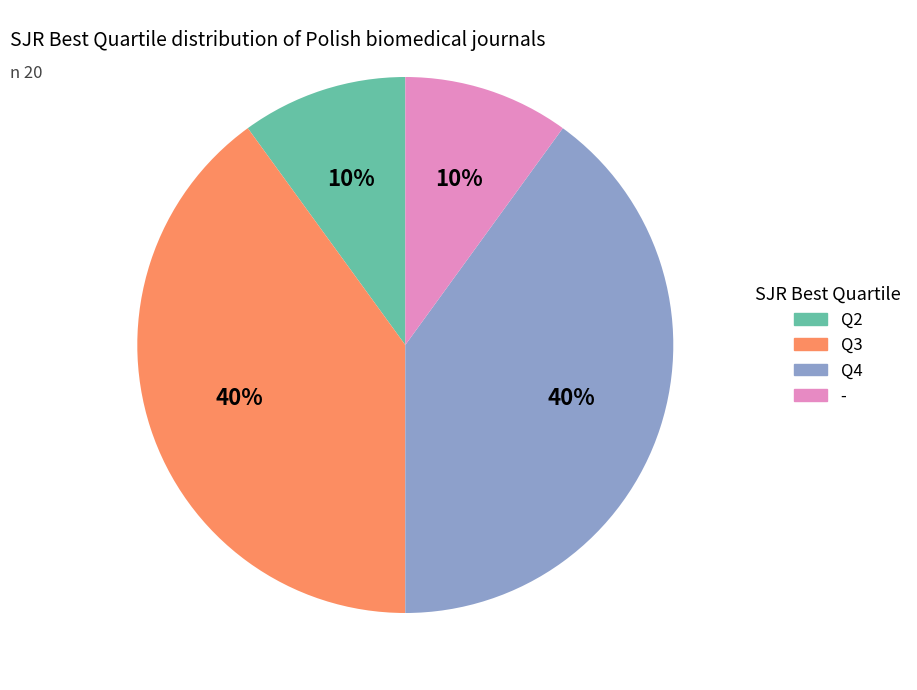

What percentage is the Q2 slice, to the nearest percent?

10%